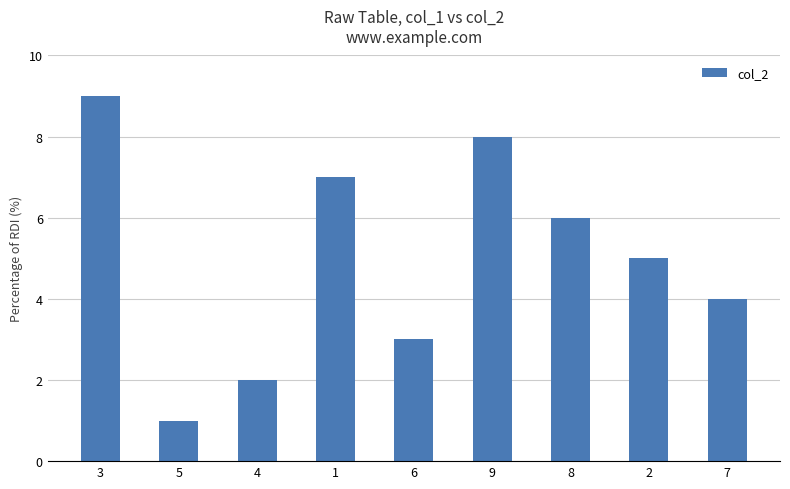

What is the label of the 4th bar from the left?

1